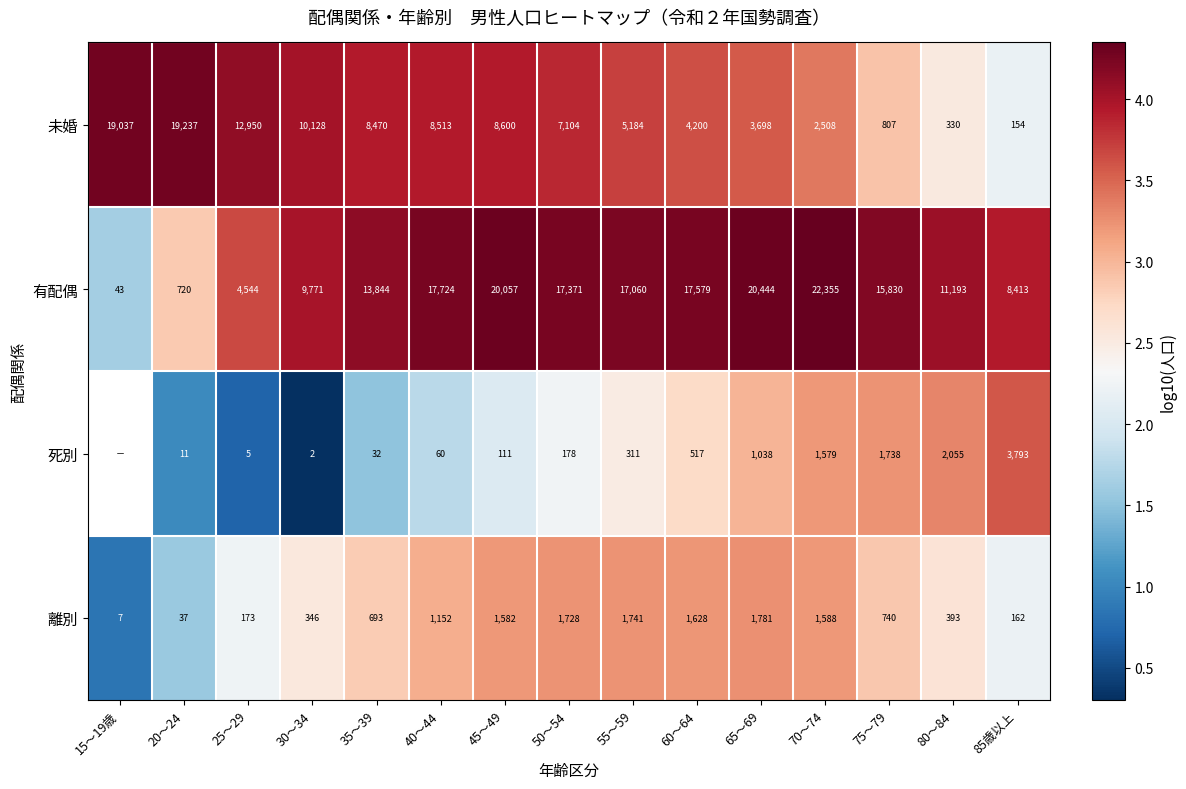

At 80～84, list the series in order from smallest to largest.

未婚, 離別, 死別, 有配偶